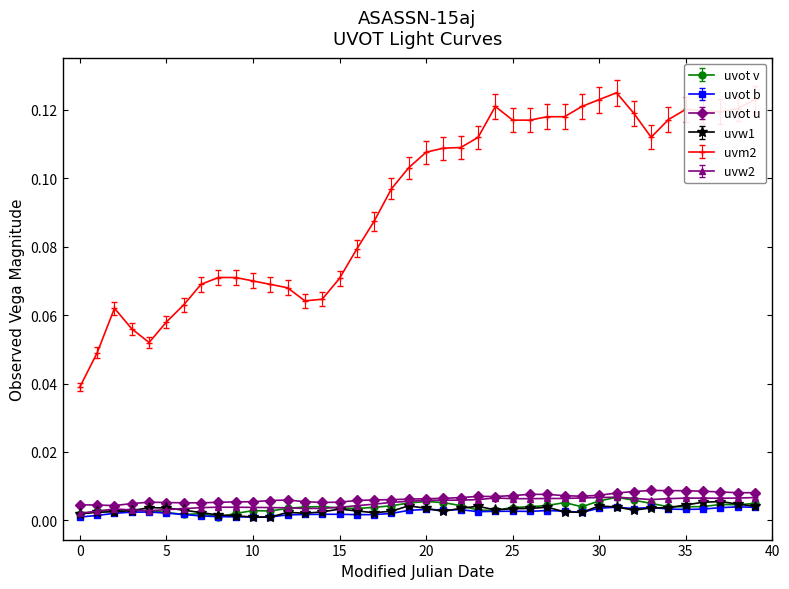

How many data points does each series have?

40